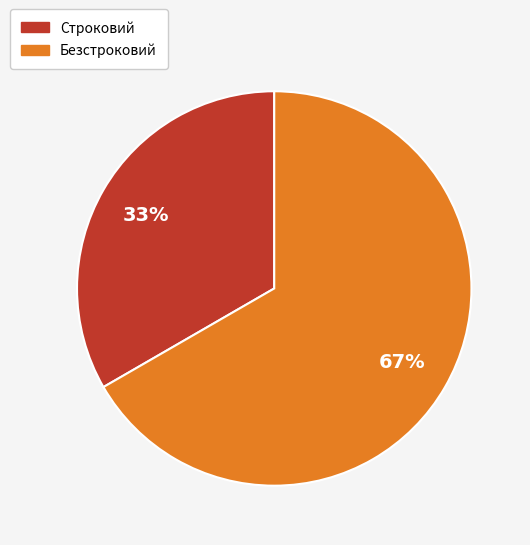

To the nearest percent, what percentage of the pie is Строковий?

33%